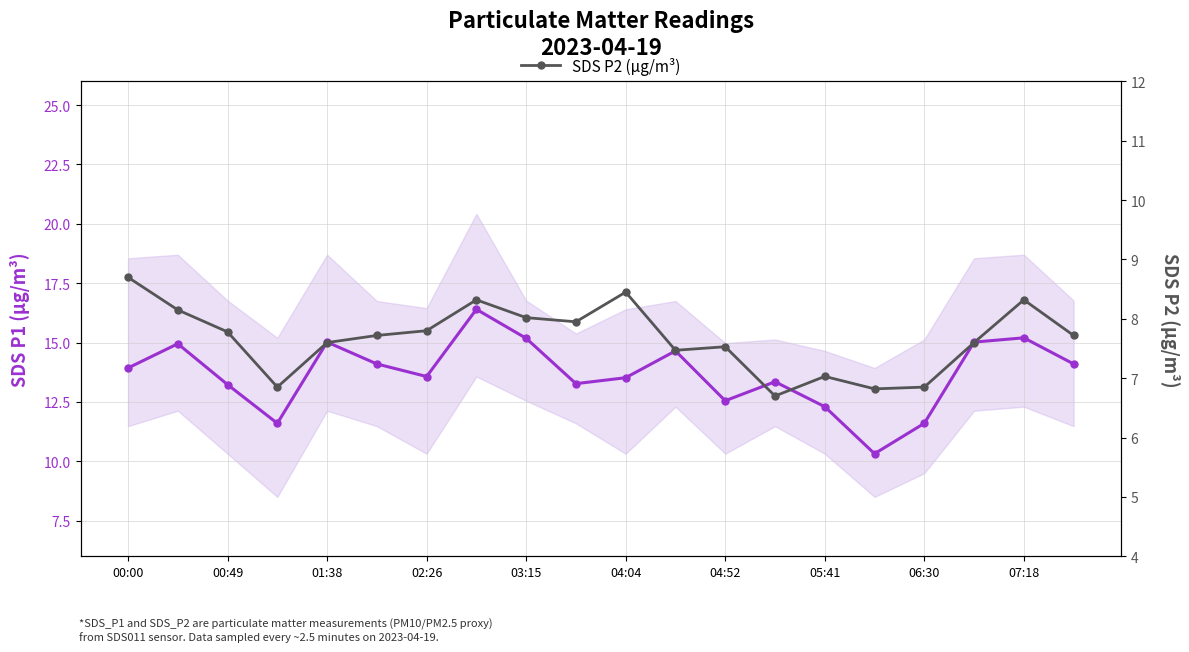

True or false: SDS P1 (µg/m³) and SDS P2 (µg/m³) cross at least once.

False